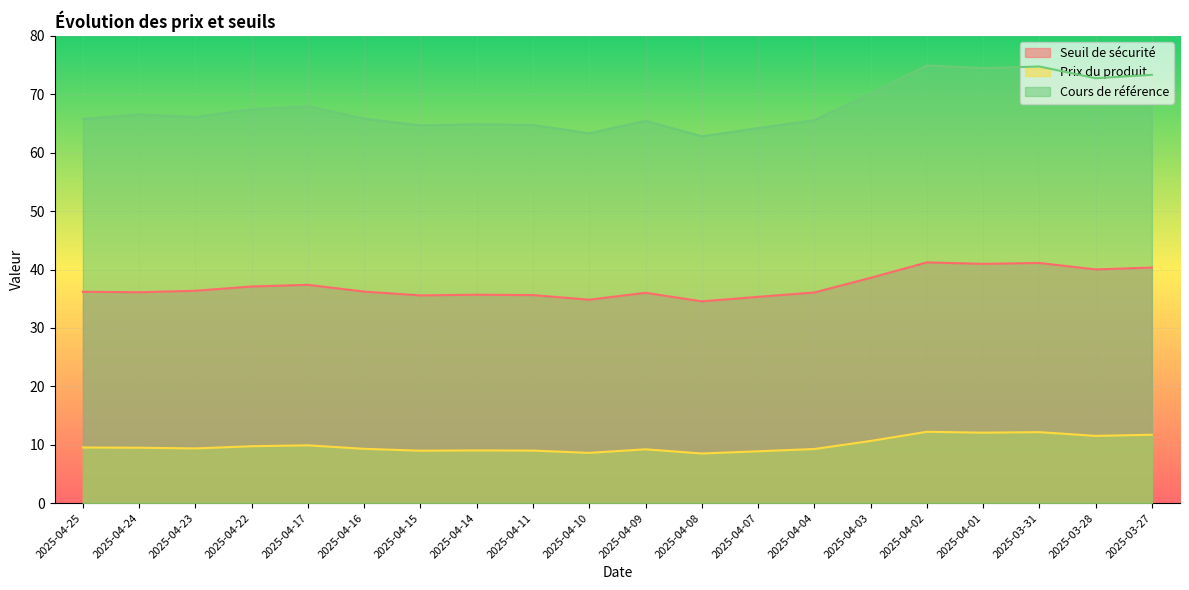

True or false: Seuil de sécurité and Prix du produit cross at least once.

False